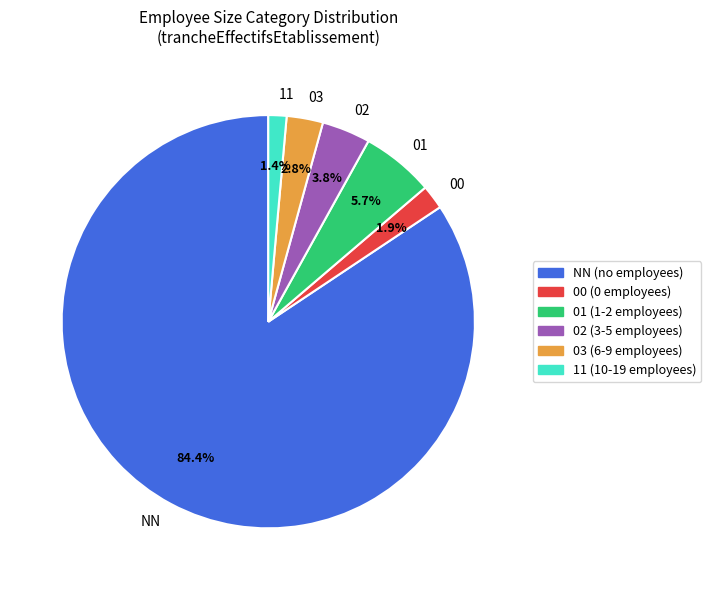

How many segments does this pie chart have?

6